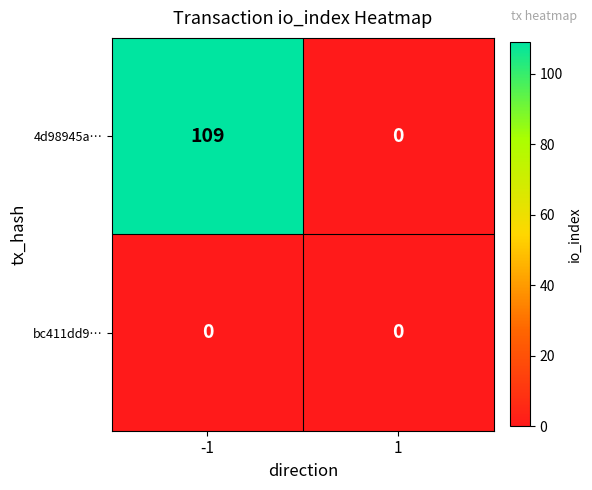

Rank the series by their average value, from highest to lowest.

4d98945a…, bc411dd9…